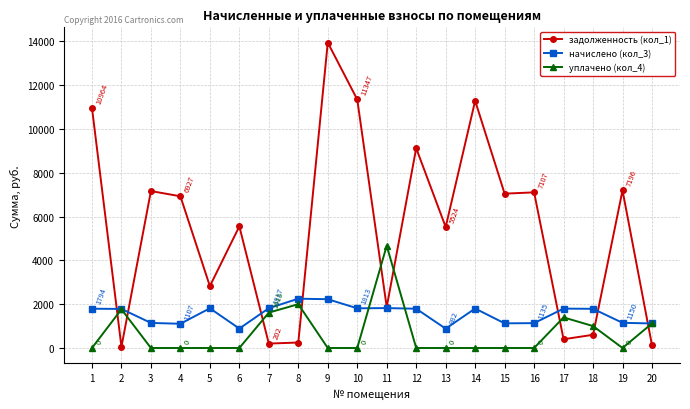

Which series has the widest spread of values?

задолженность (кол_1)